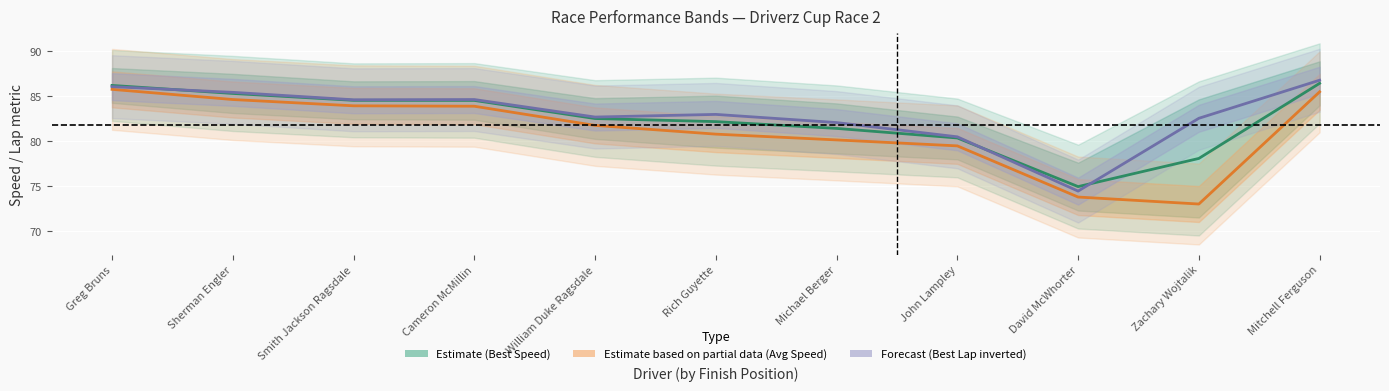

Which series changed the most between William Duke Ragsdale and Michael Berger?

Average Speed band